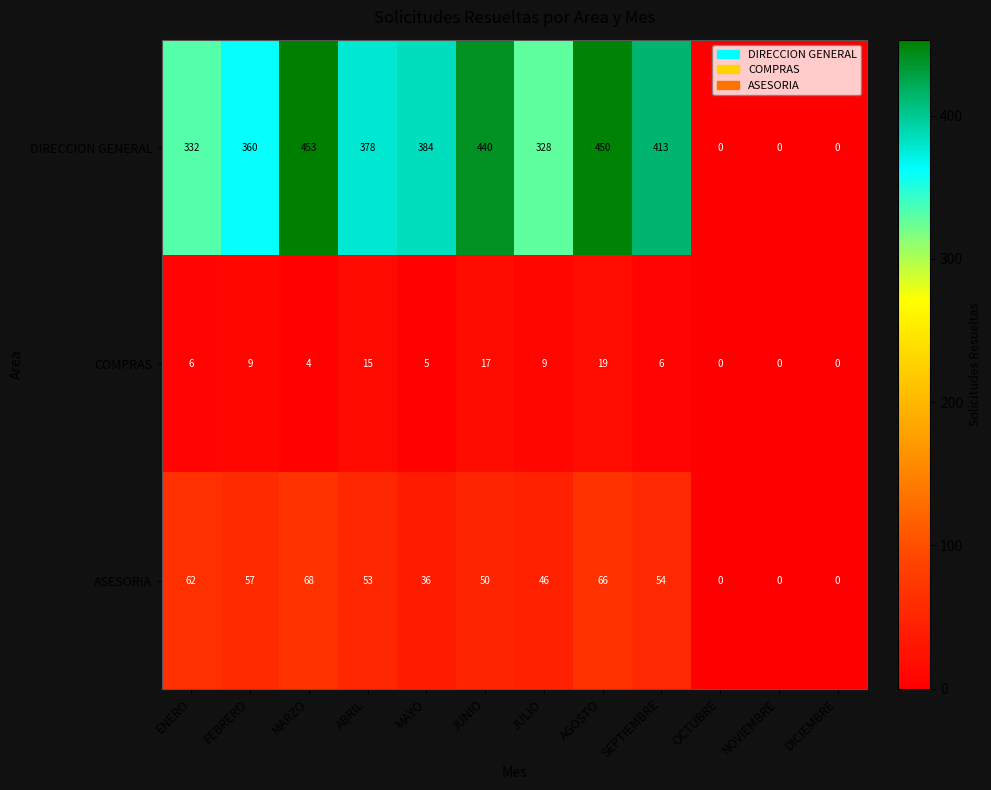

What is the difference between the maximum and second lowest values in the COMPRAS series?

19